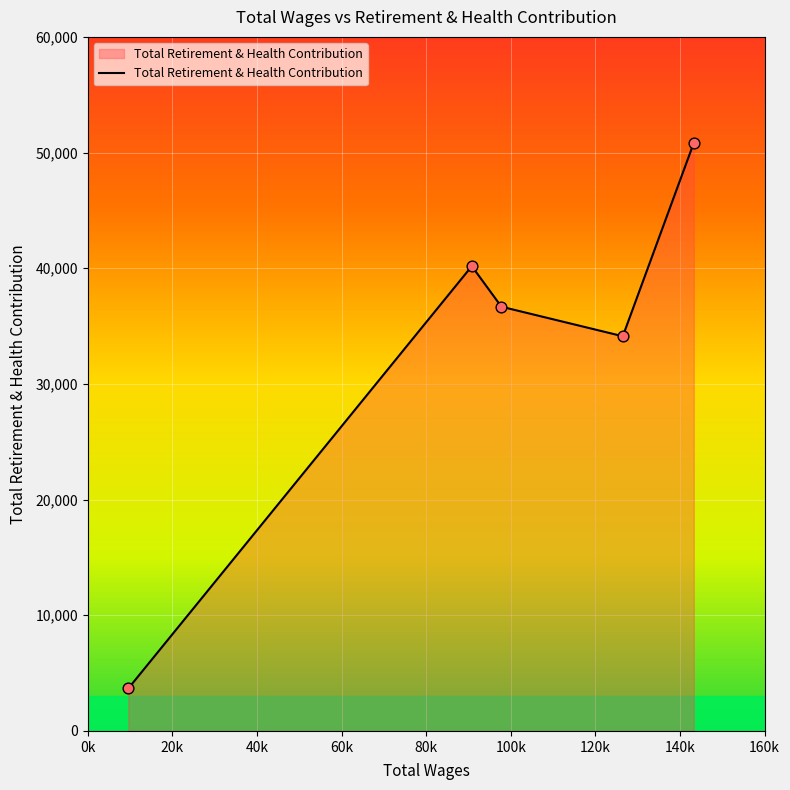

True or false: there are more than 0 points higher than both neighbors.

True